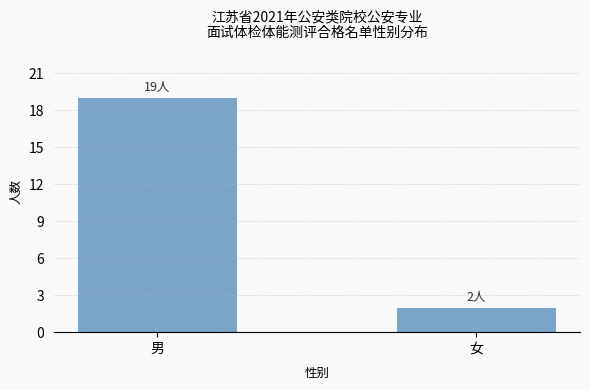

Reading right to left, transcribe all the data shown in this chart.

女=2	男=19